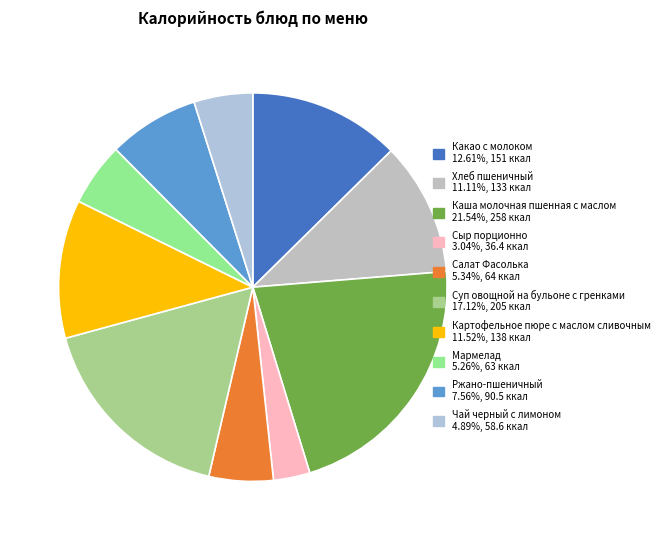

To the nearest percent, what is the difference between the Каша молочная пшенная с маслом and Салат Фасолька slice percentages?

16%